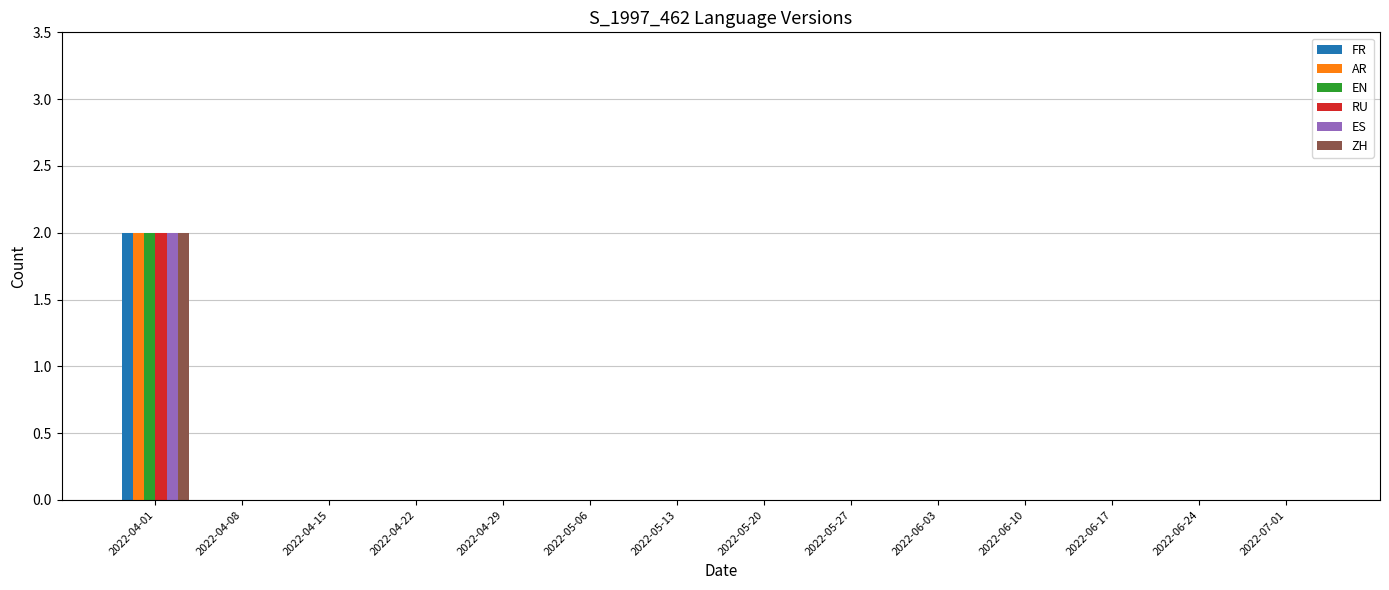

Count the number of data series in this chart.

6